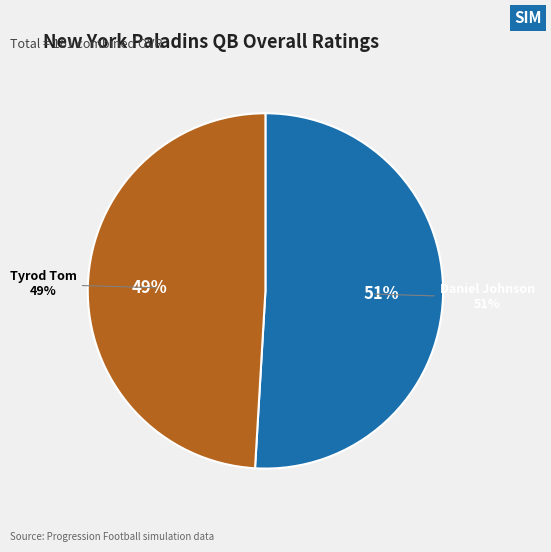

What percentage do Daniel Johnson and Tyrod Tom together represent?

100.0%